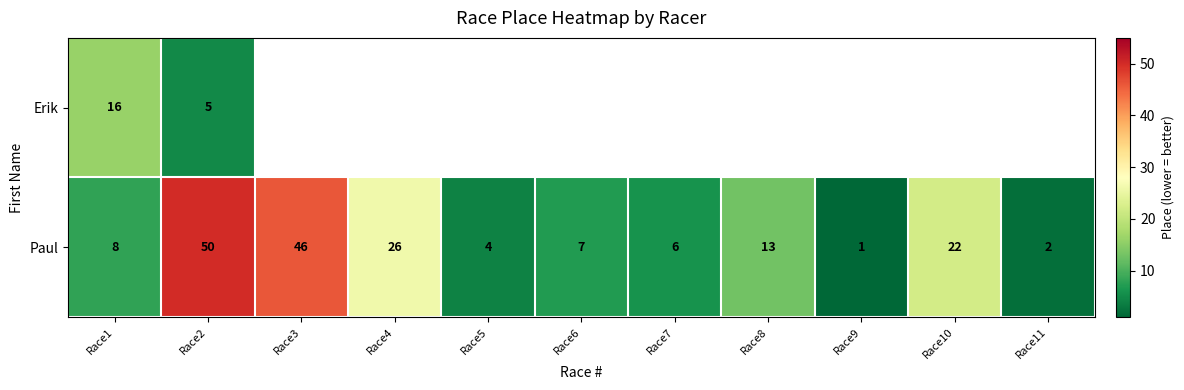

The value of Paul at Race8 is 13. True or false?

True